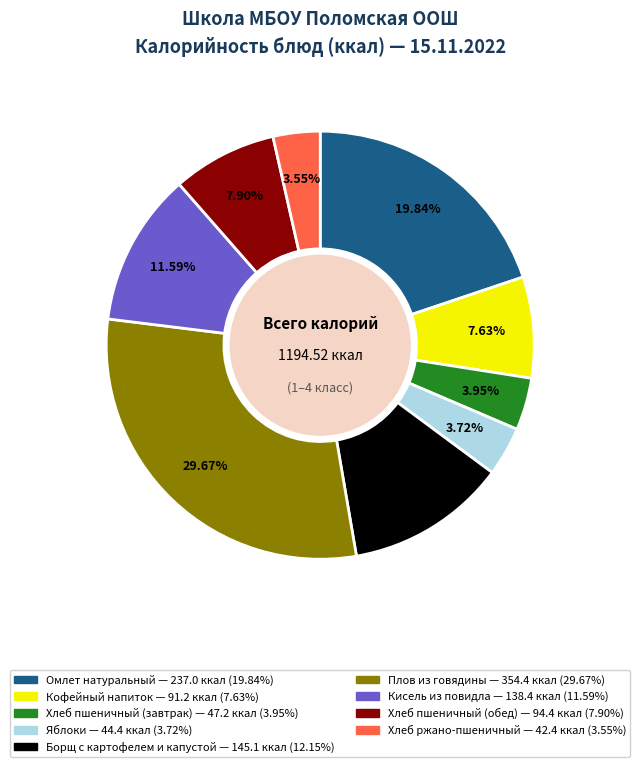

How much of the chart is everything except Плов из говядины?

70.3%